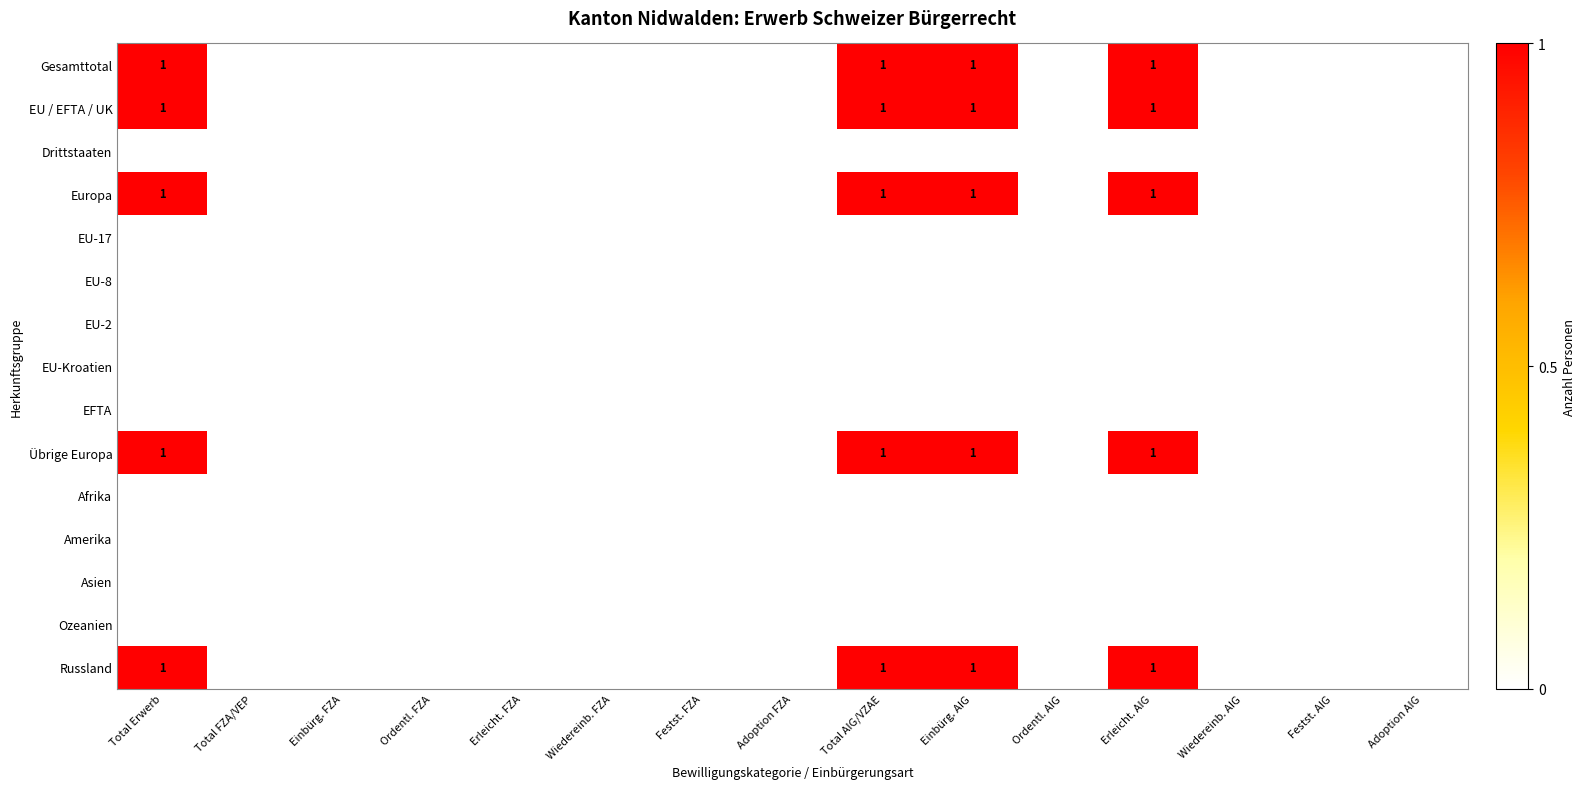

How many categories are shown in the chart?

15